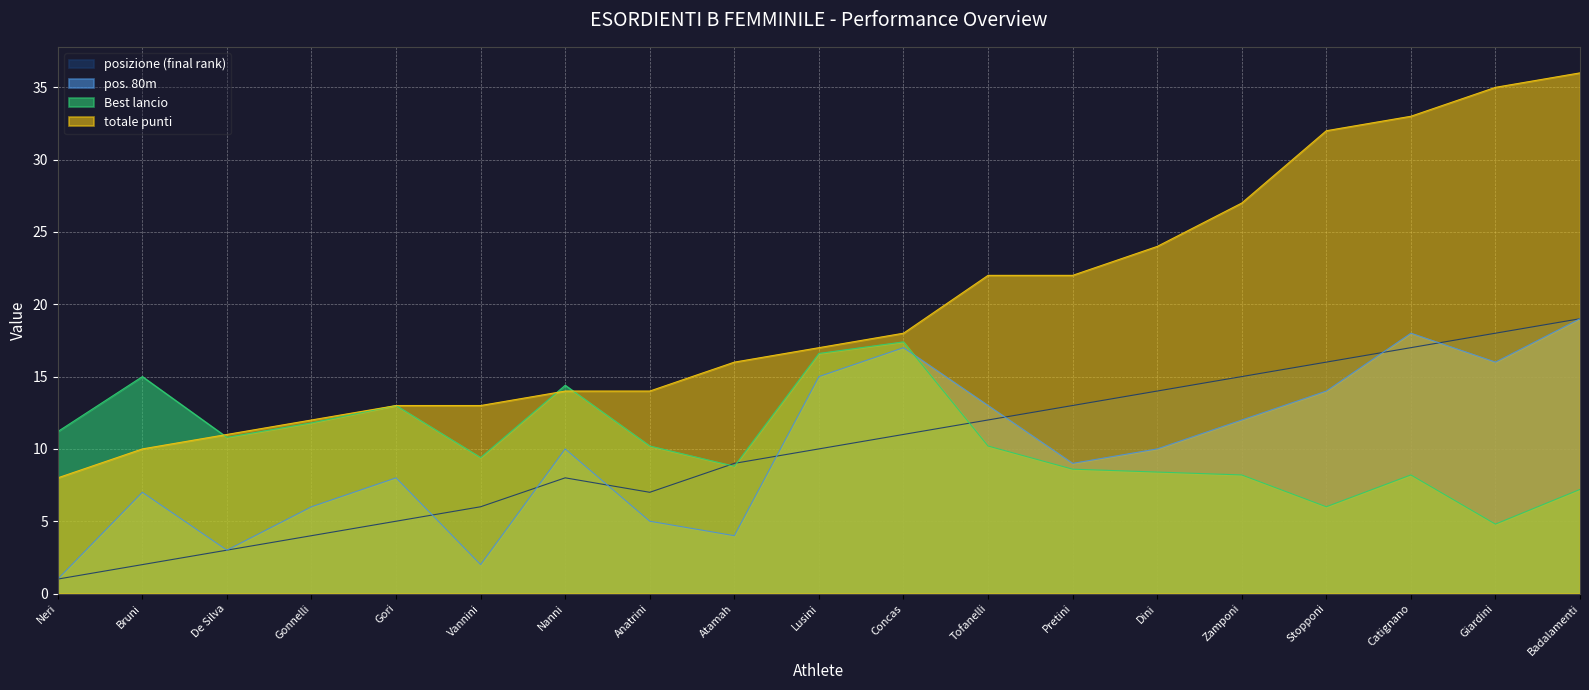

True or false: totale punti and posizione (final rank) intersect in this chart.

False